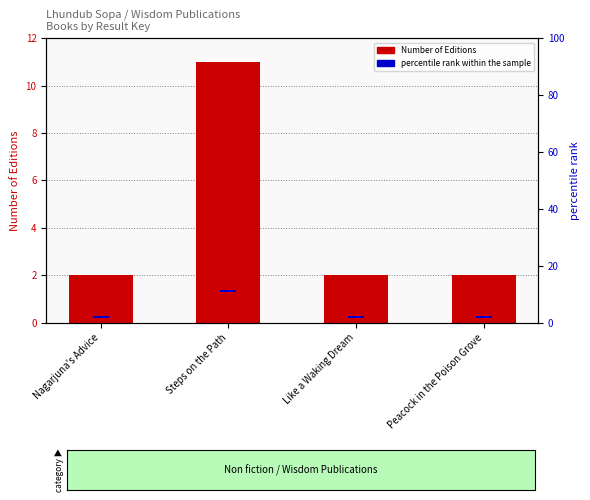

Reading left to right, transcribe all the data shown in this chart.

Number of Editions: Nagarjuna's Advice=2.0	Steps on the Path=11.0	Like a Waking Dream=2.0	Peacock in the Poison Grove=2.0
percentile rank within the sample: Nagarjuna's Advice=0.8	Steps on the Path=0.8	Like a Waking Dream=0.8	Peacock in the Poison Grove=0.8